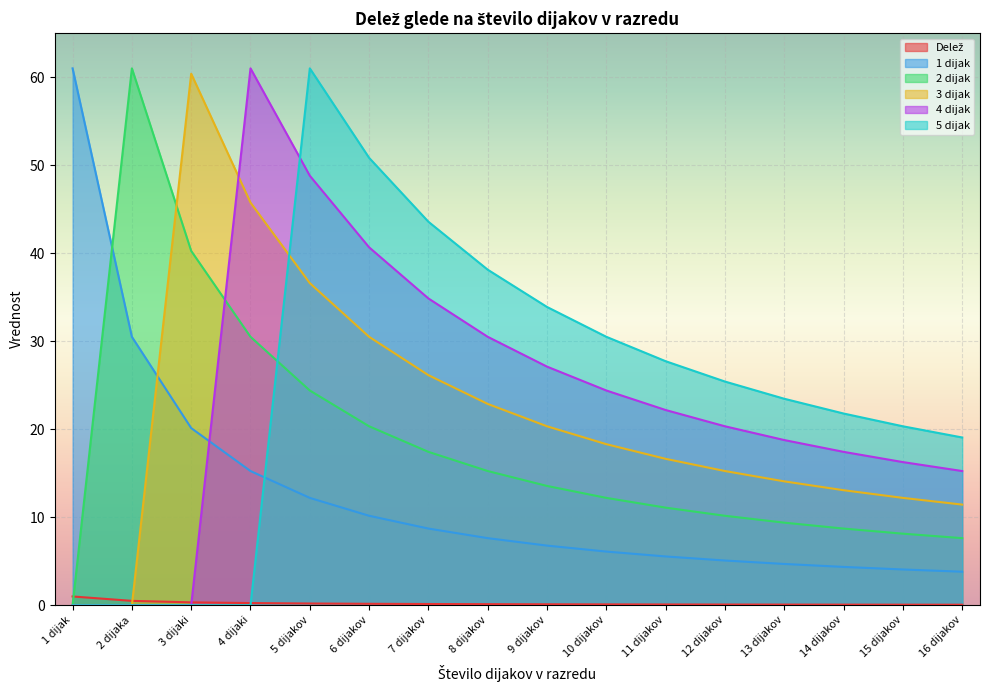

Which series has the largest range (max minus min)?

5 dijak